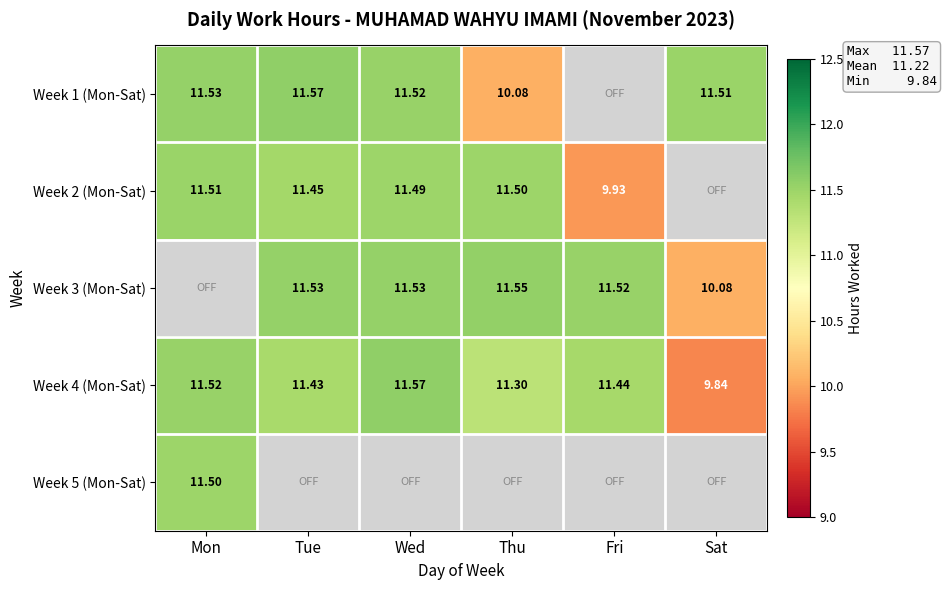

Is the value of Week 2 (Mon-Sat) at Fri greater than the value of Week 1 (Mon-Sat) at Mon?

No